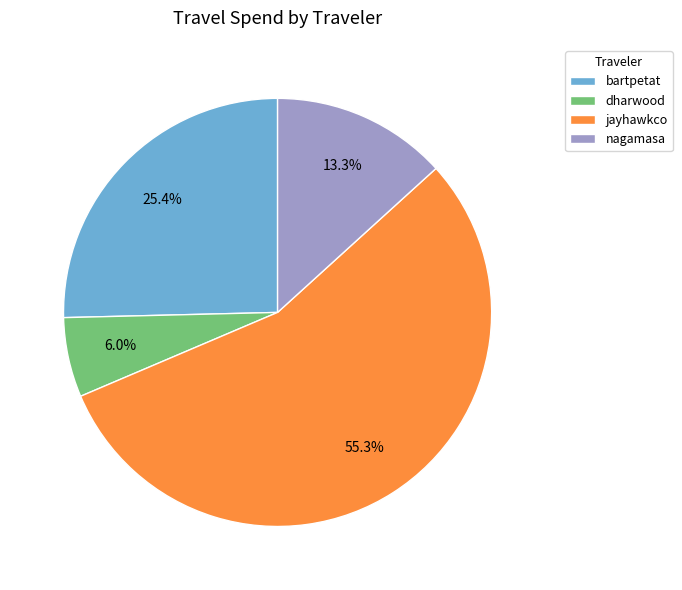

What is the largest slice in the pie chart?

jayhawkco